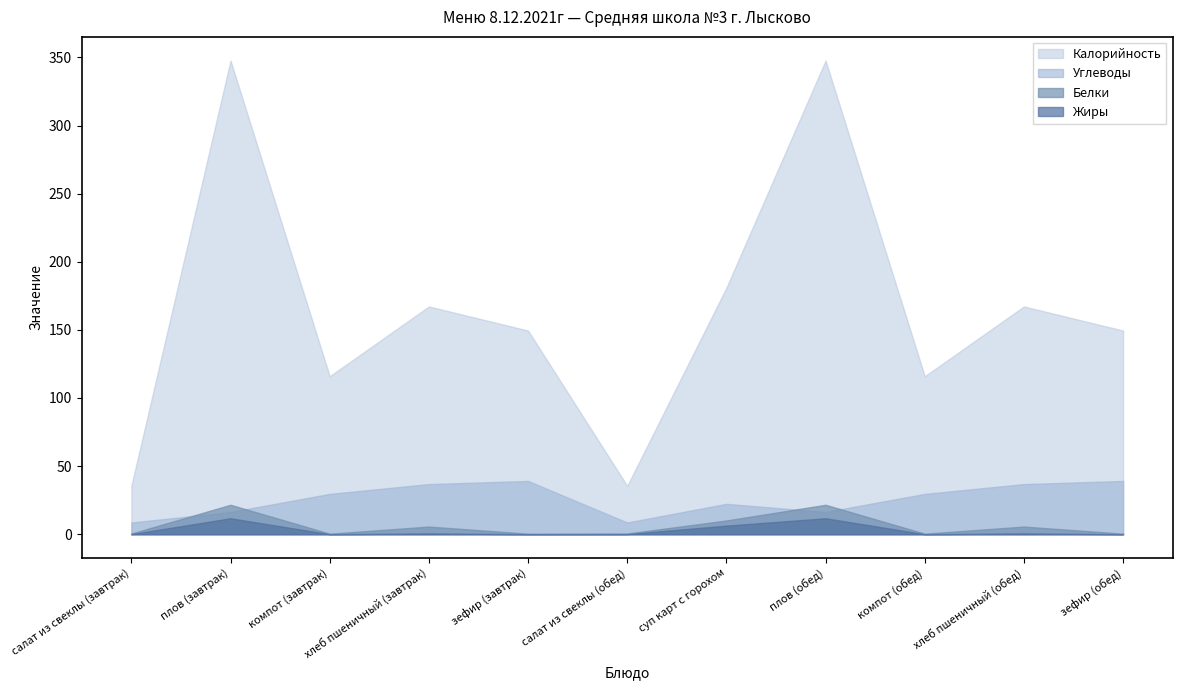

True or false: Жиры and Калорийность cross at least once.

False